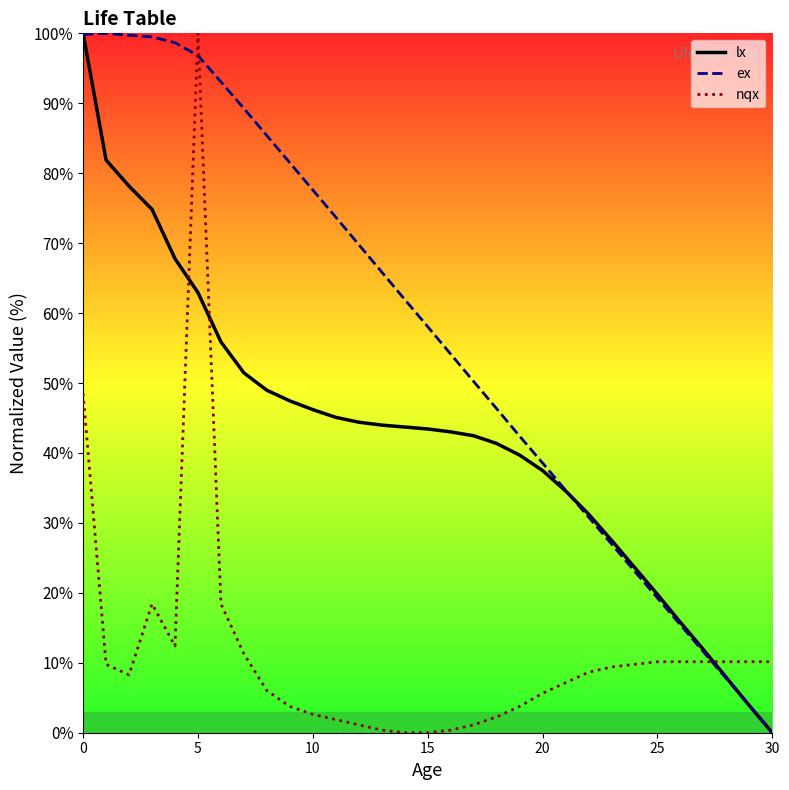

What is the label of the 19th point from the right?

12